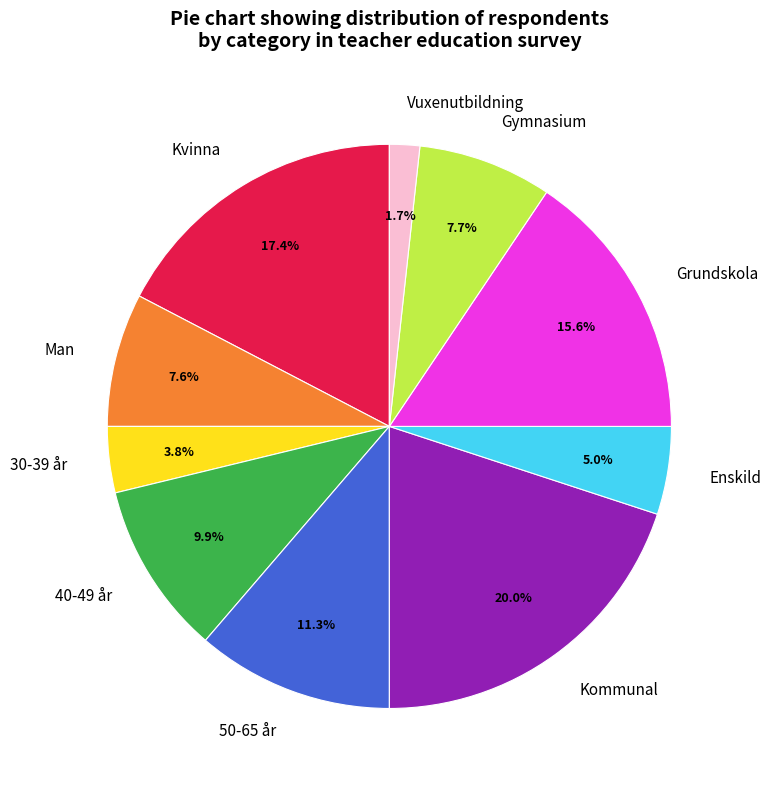

To the nearest percent, what is the average slice percentage?

10%